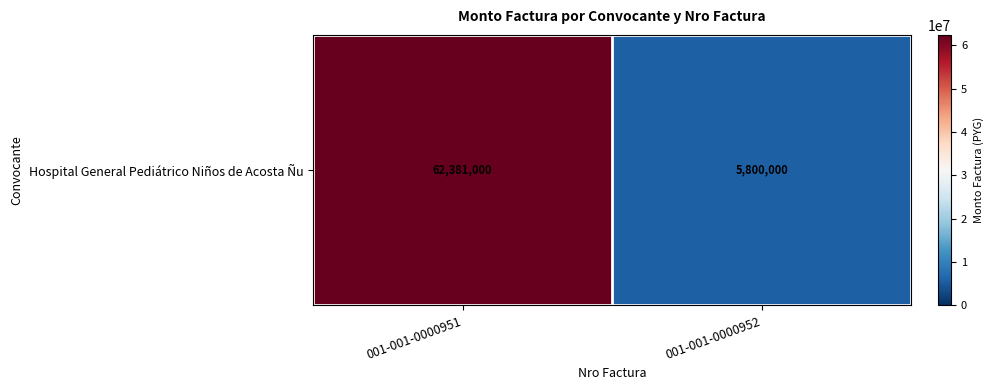

Which label corresponds to the smallest value in the chart?

001-001-0000952